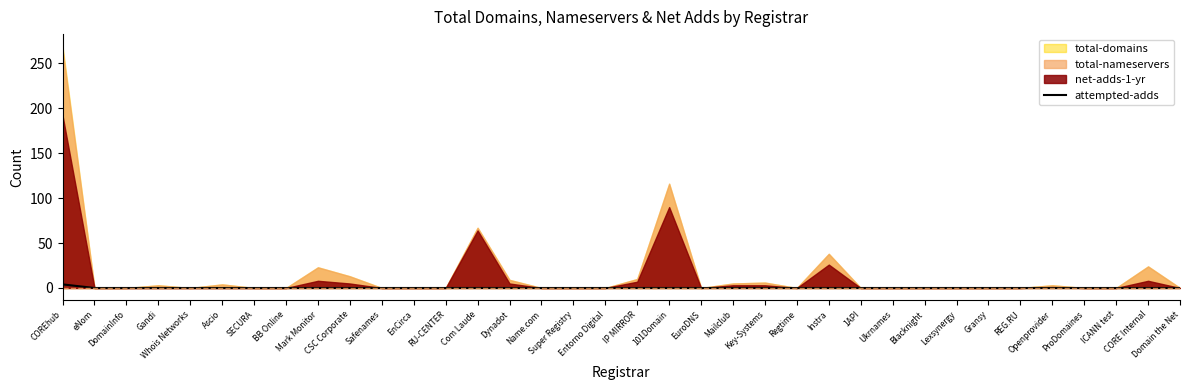

At which category does the chart reach its peak across all series?

COREhub